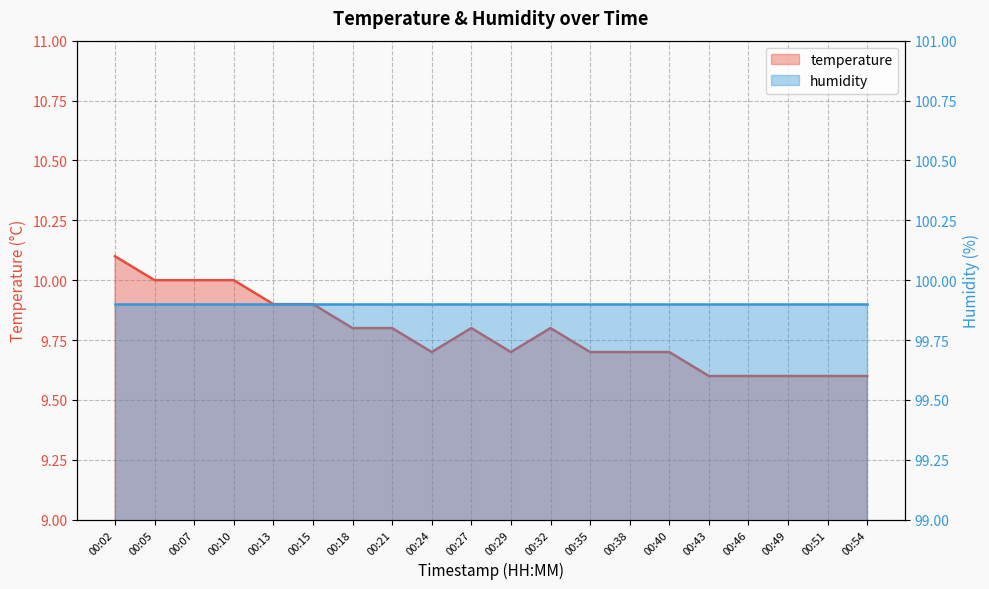

At which category does the data reach its first local peak?

00:27